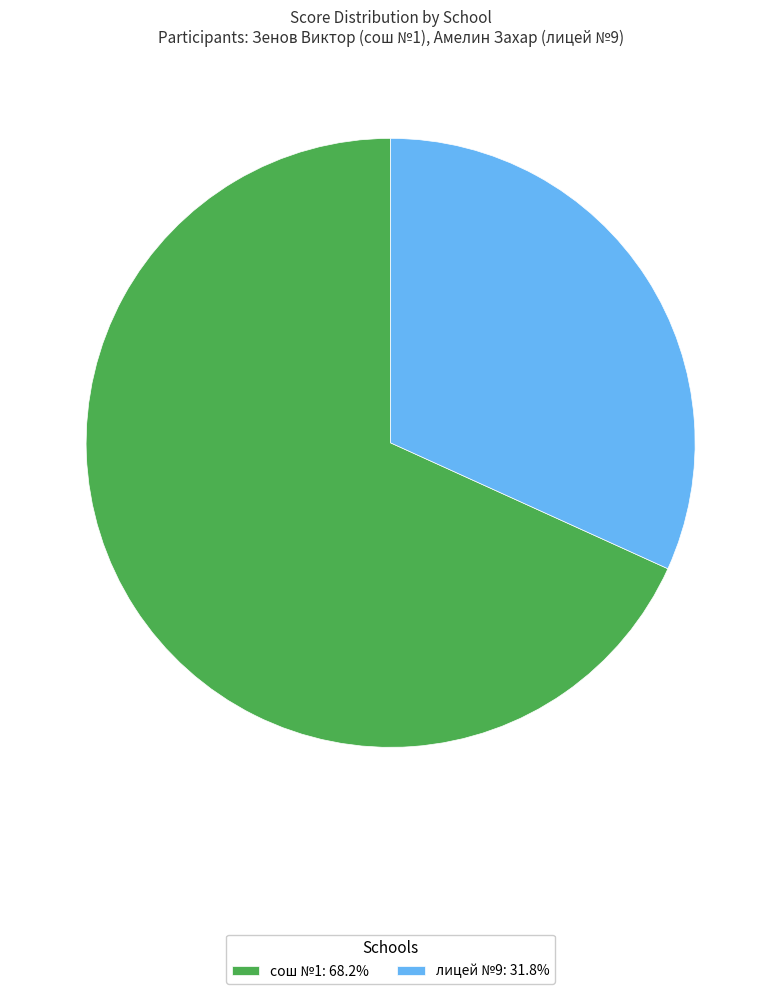

Combined, do сош №1 and лицей №9 account for over 50%?

Yes